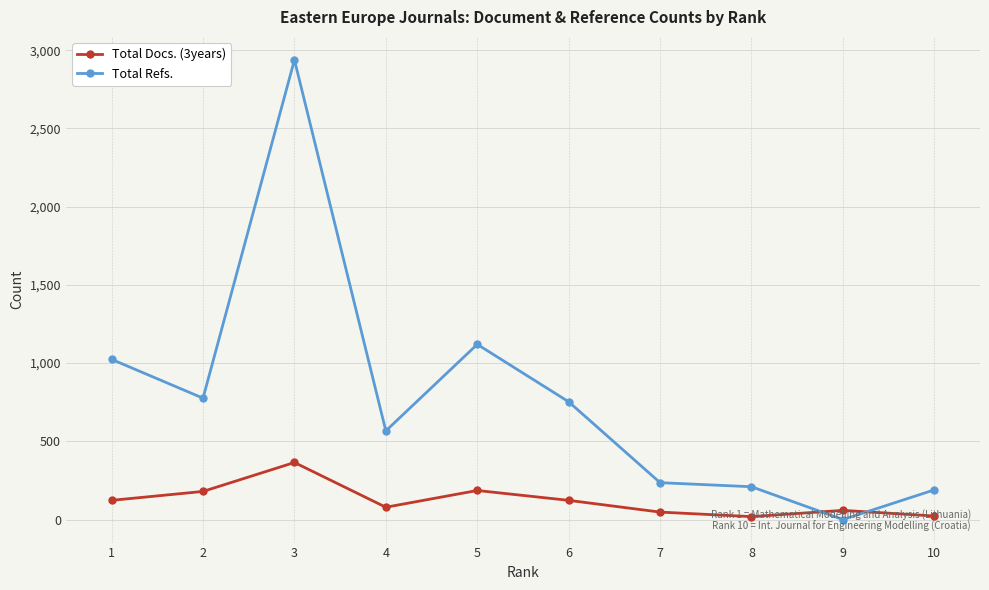

Rank the series at 4 from lowest to highest value.

Total Docs. (3years), Total Refs.